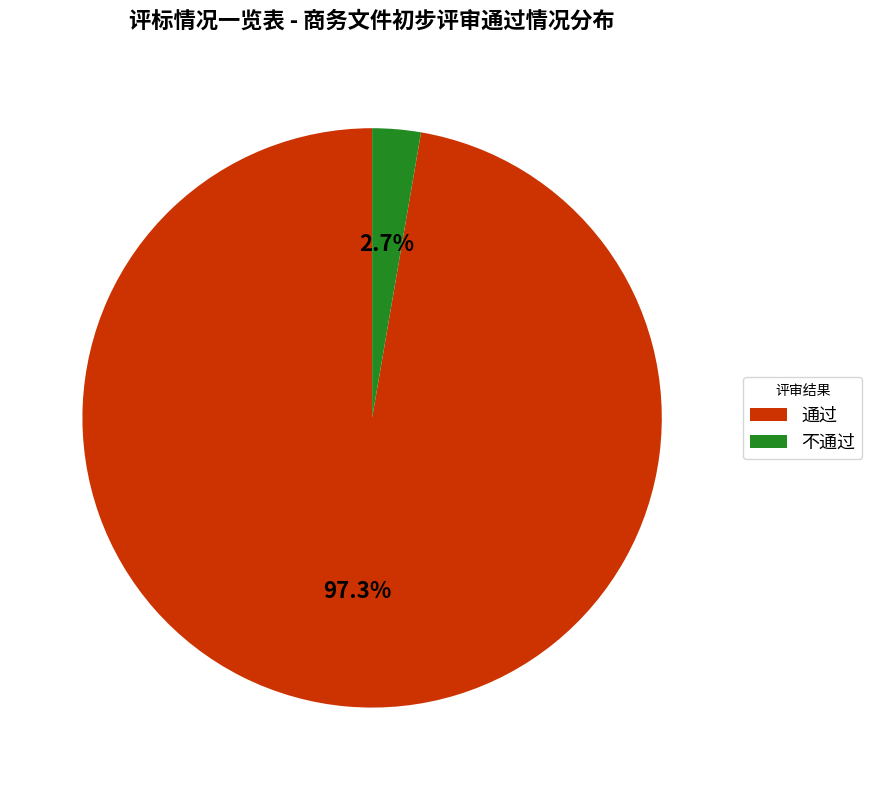

To the nearest percent, what portion does 不通过 represent?

3%